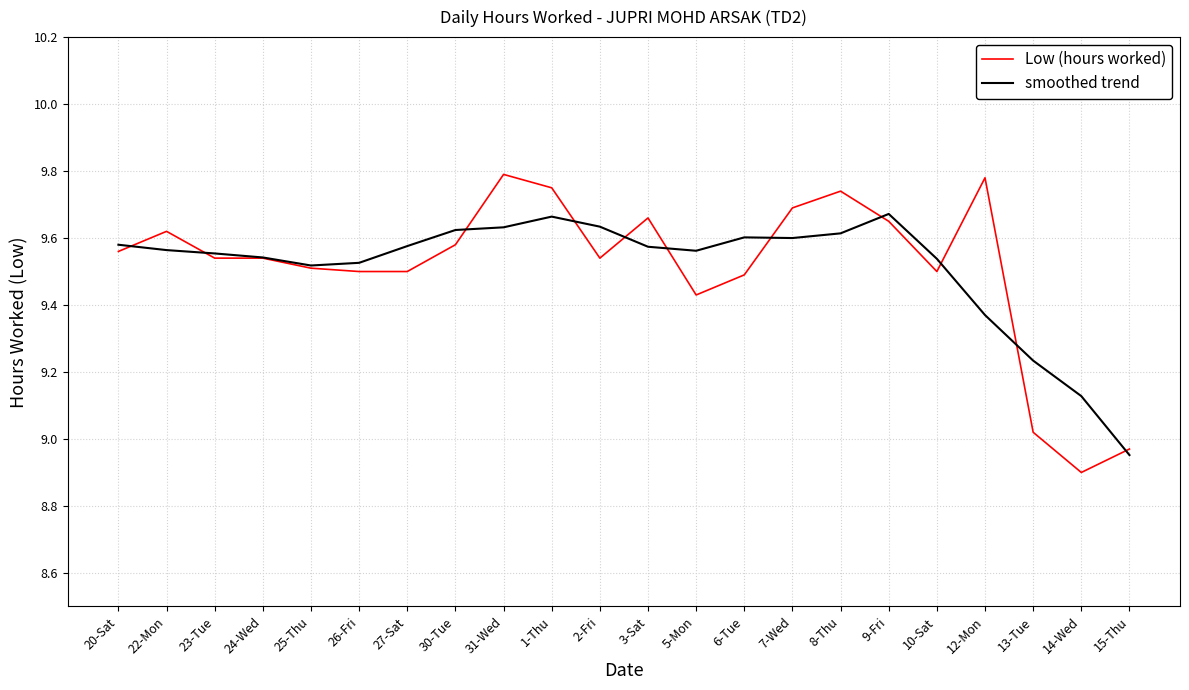

Which series ends up on top after the final intersection of smoothed trend and Low (hours worked)?

Low (hours worked)